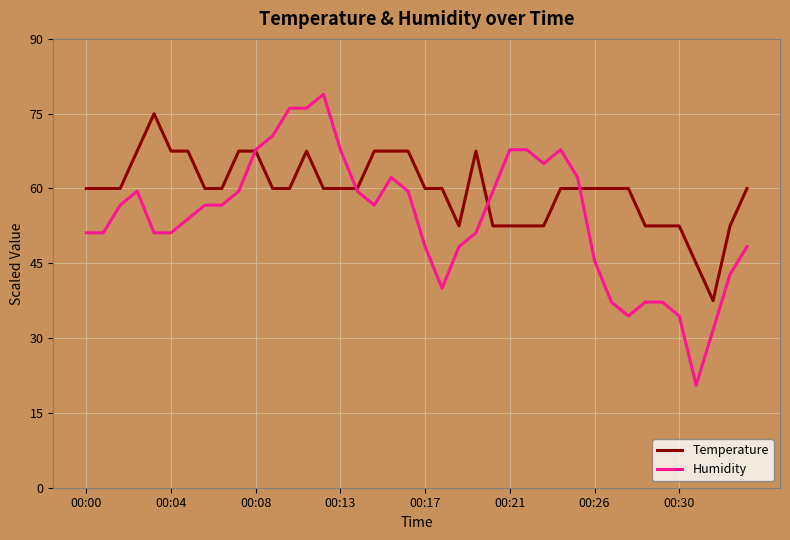

What is the lowest value of the Temperature series?

37.5